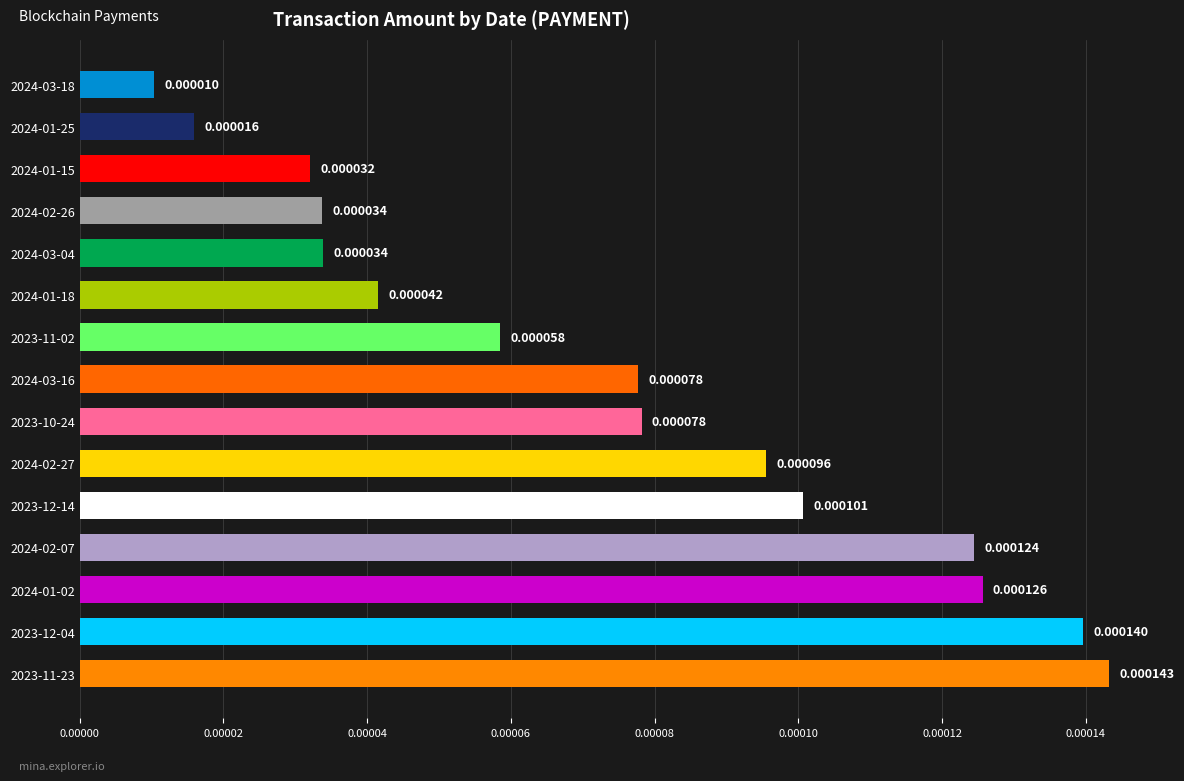

Which has a higher value, 2024-02-07 or 2024-01-15?

2024-02-07